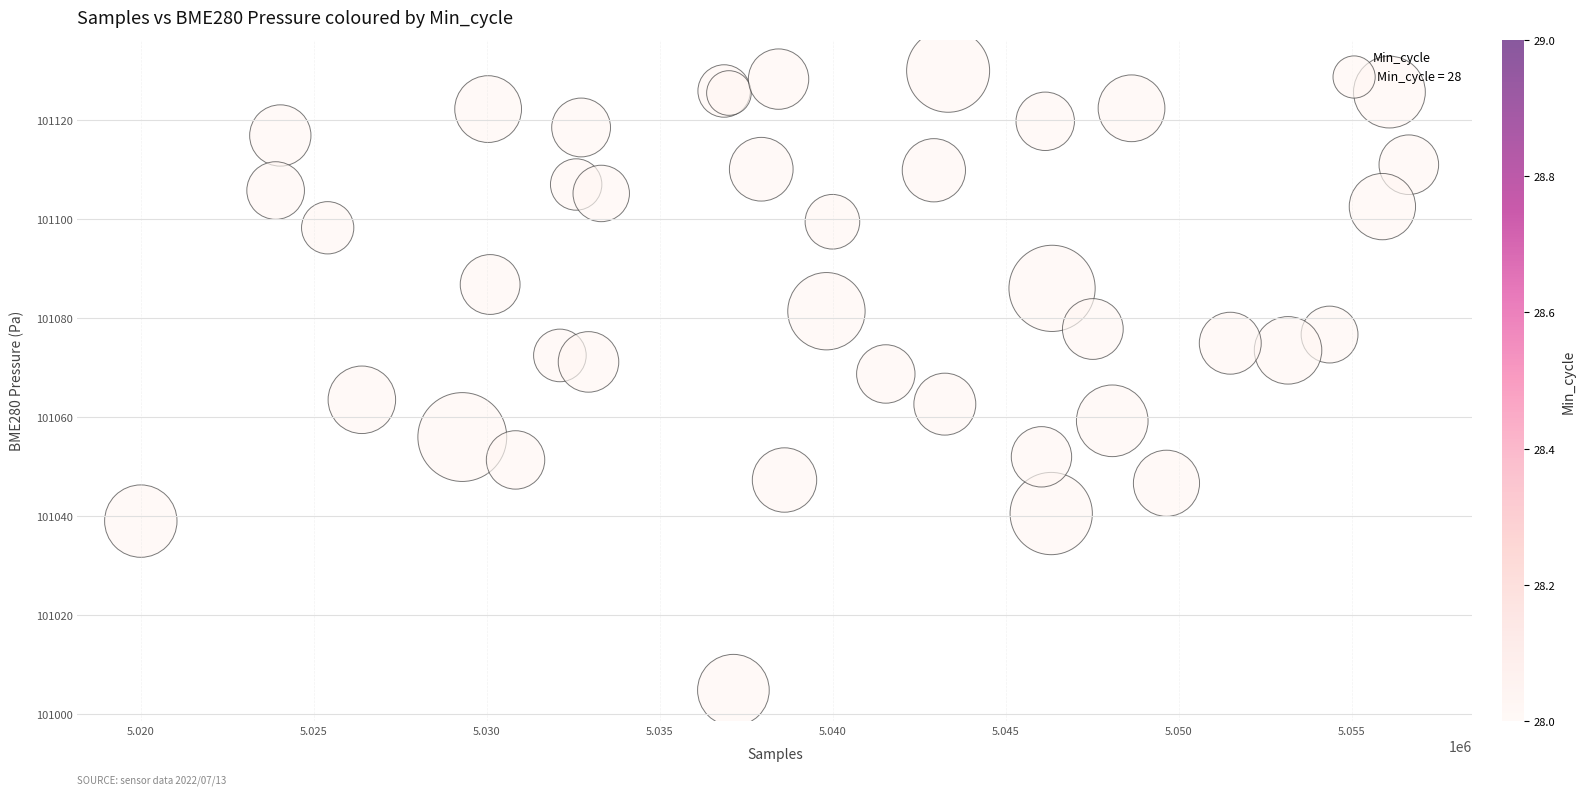

What Y value in the scatter plot is closest to 101067?

101068.7